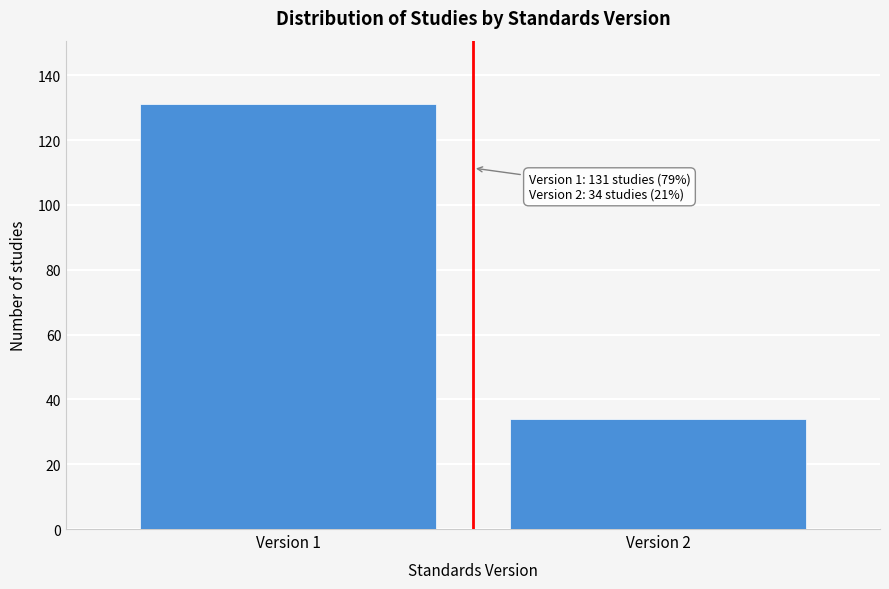

Reading left to right, extract all data points from this chart.

Version 1=131	Version 2=34